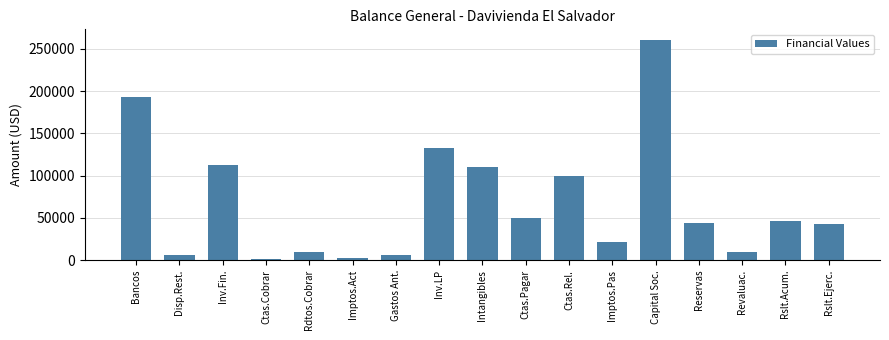

Read the value at Inv.Fin..

112759.3